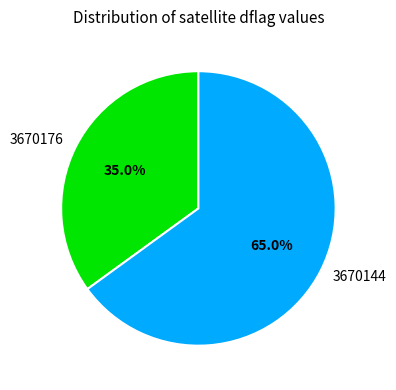

Rank the categories by value from lowest to highest.

3670176, 3670144